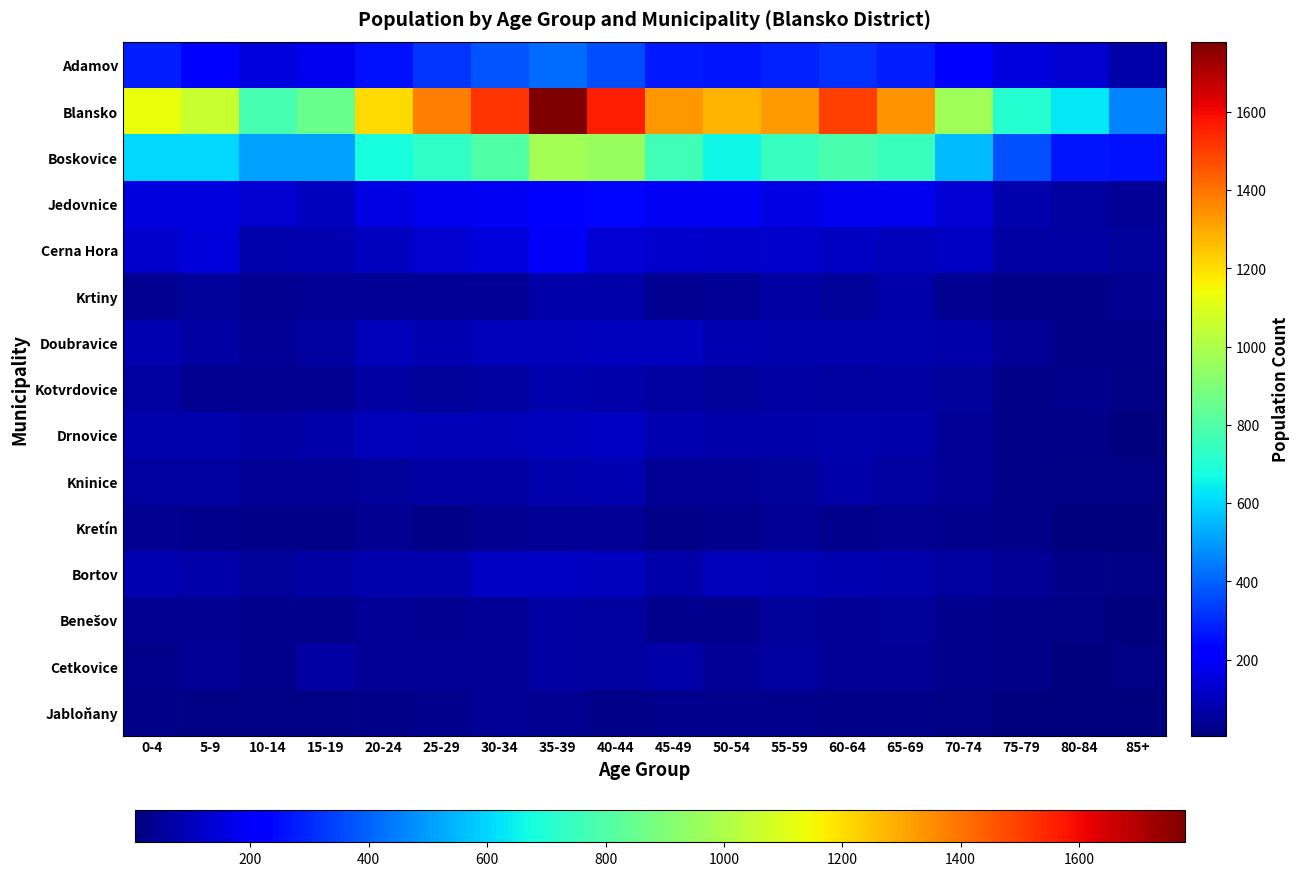

Count the number of categories in the chart.

18